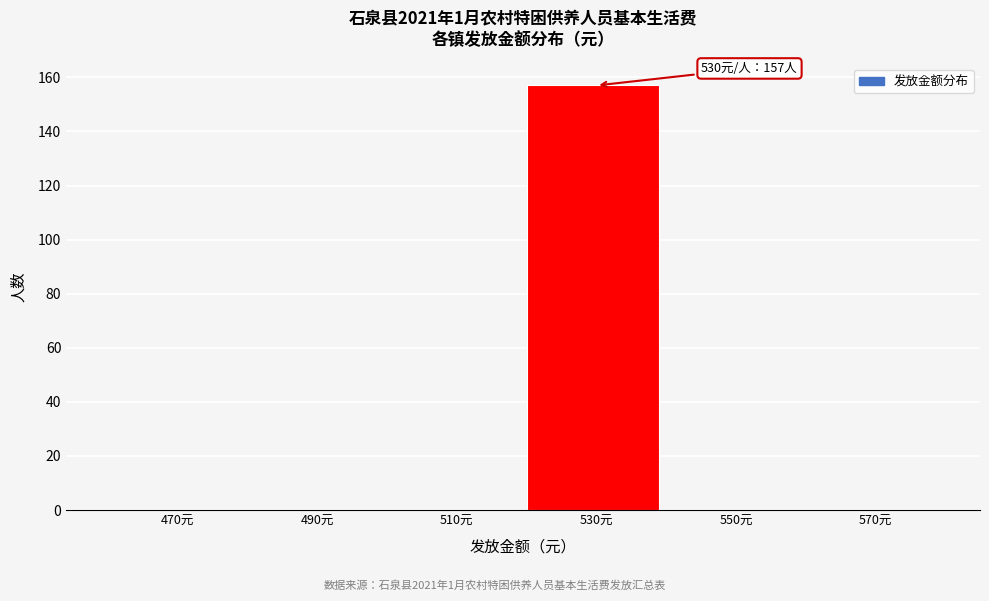

Reading right to left, what are all the values shown in this chart?

570元=0	550元=0	530元=157	510元=0	490元=0	470元=0